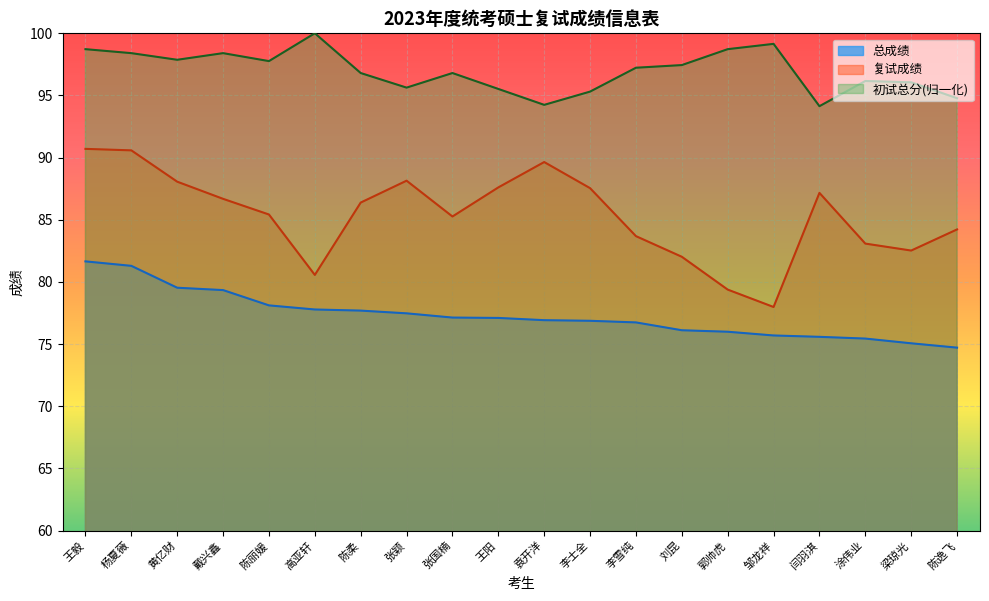

True or false: 总成绩 and 复试成绩 cross at least once.

False